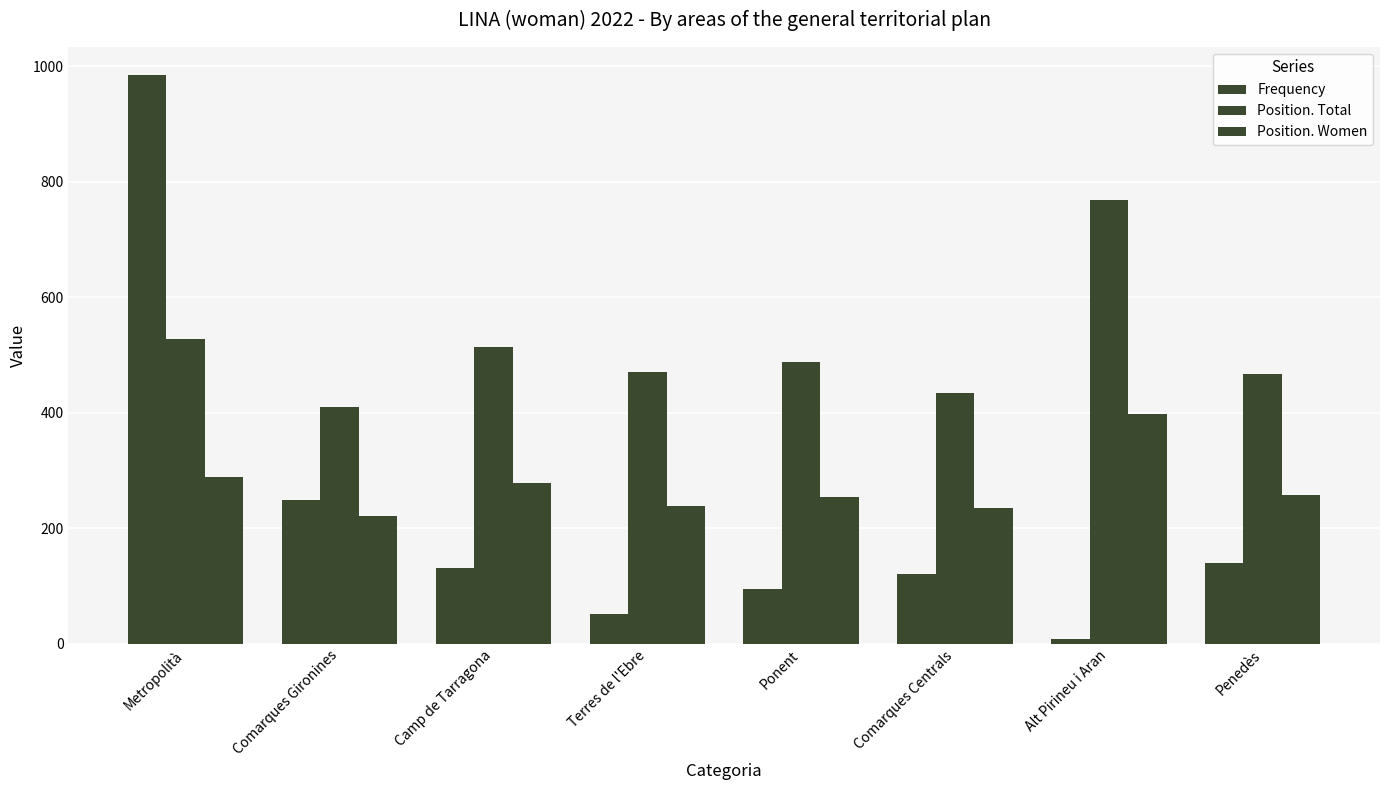

How many data points in Frequency are less than 131?

4